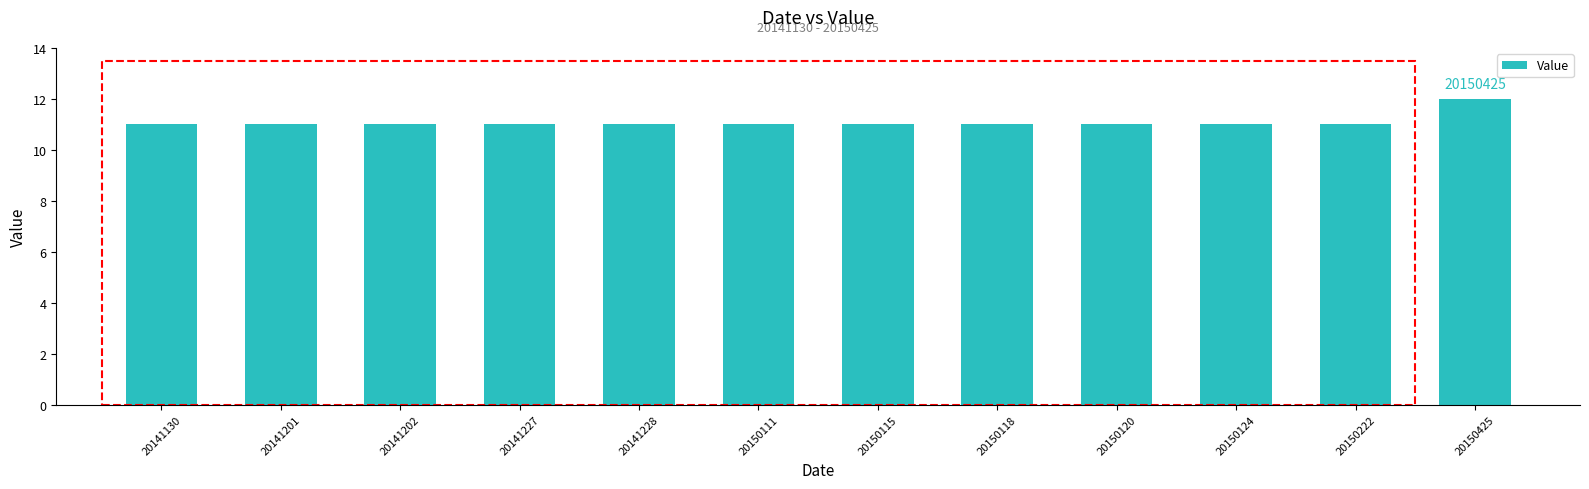

What is the sum of all values?

133